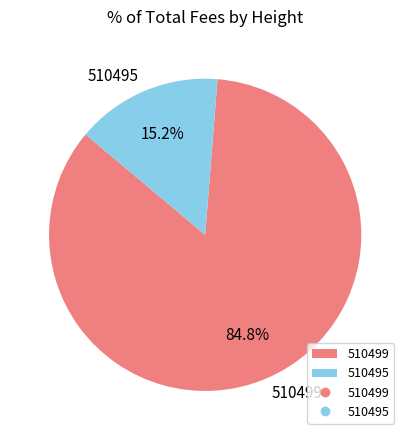

How much of the chart is everything except 510499?

15.2%